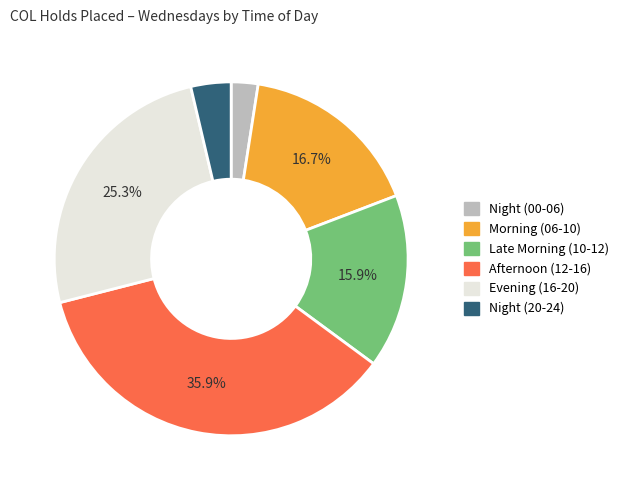

What is the smallest slice in the pie chart?

Night (00-06)